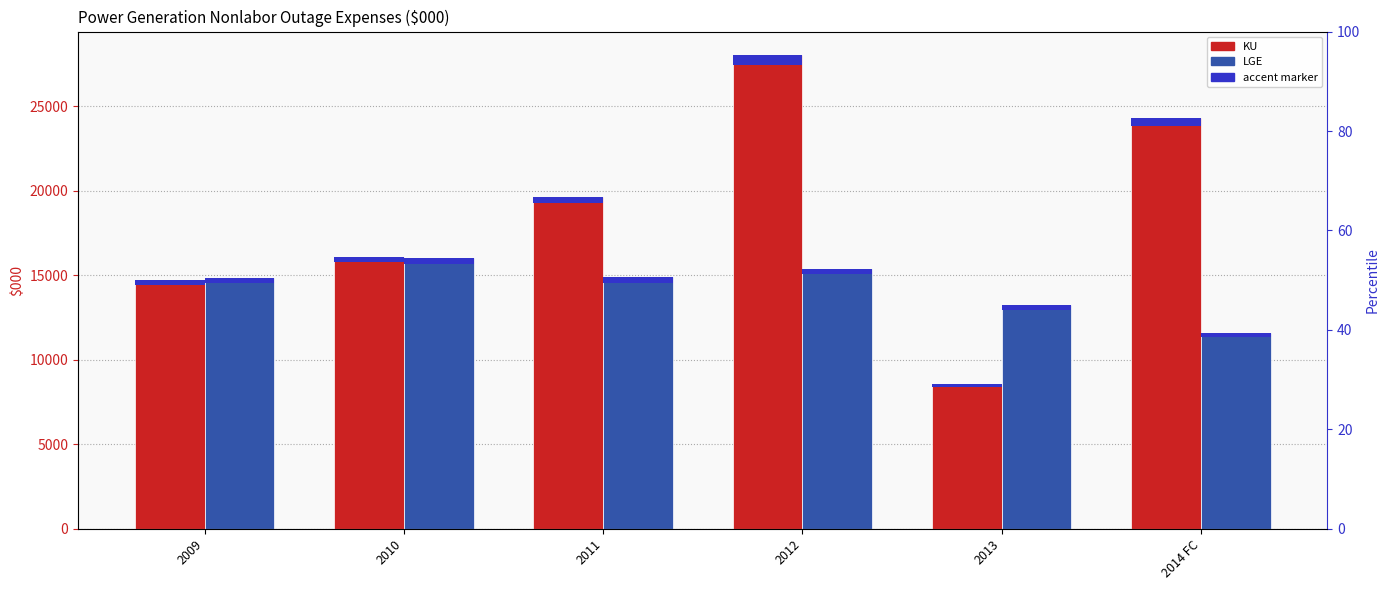

Reading left to right, what are all the values shown in this chart?

KU: 14724.5	16088.2	19645.2	28022.8	8576.8	24321.7
LGE: 14828.4	16016.3	14871.1	15363.4	13235.2	11581.0